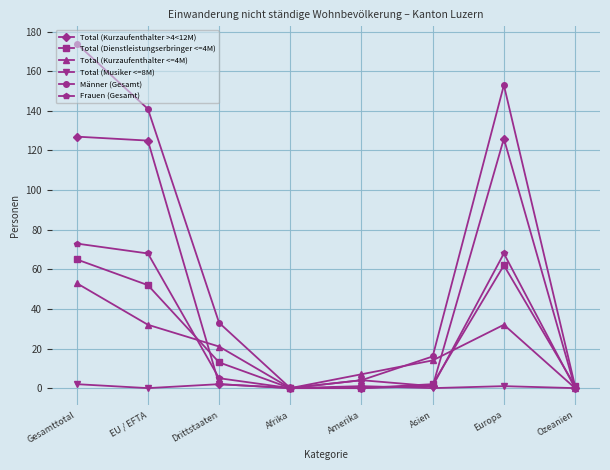

What is the sum of the Männer (Gesamt) values at Amerika and EU / EFTA?

145